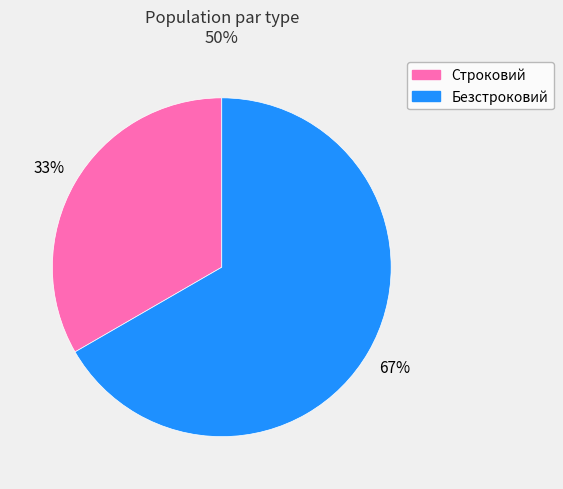

To the nearest percent, what is the average slice percentage?

50%